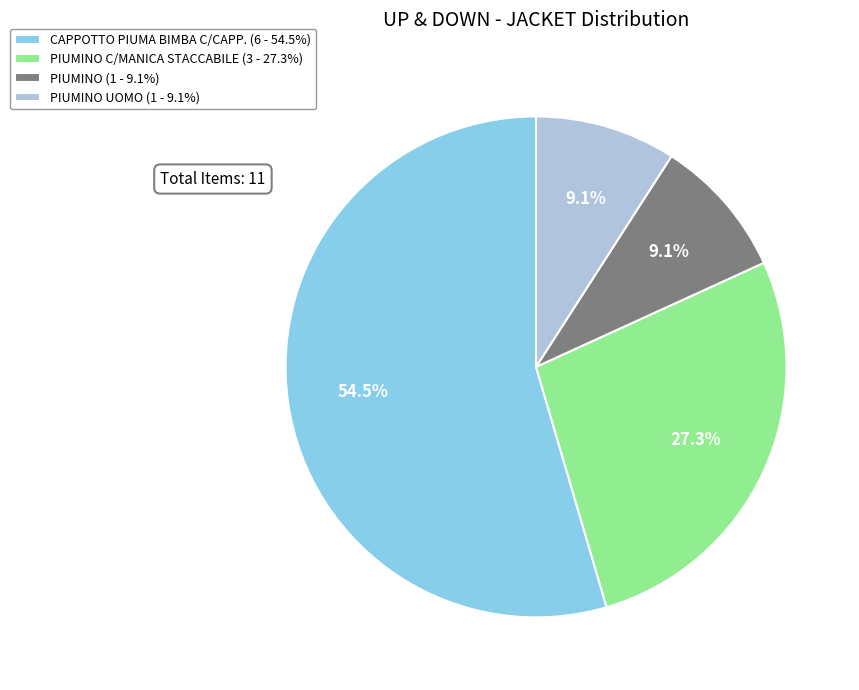

Which slice is the largest?

CAPPOTTO PIUMA BIMBA C/CAPP. (6 - 54.5%)